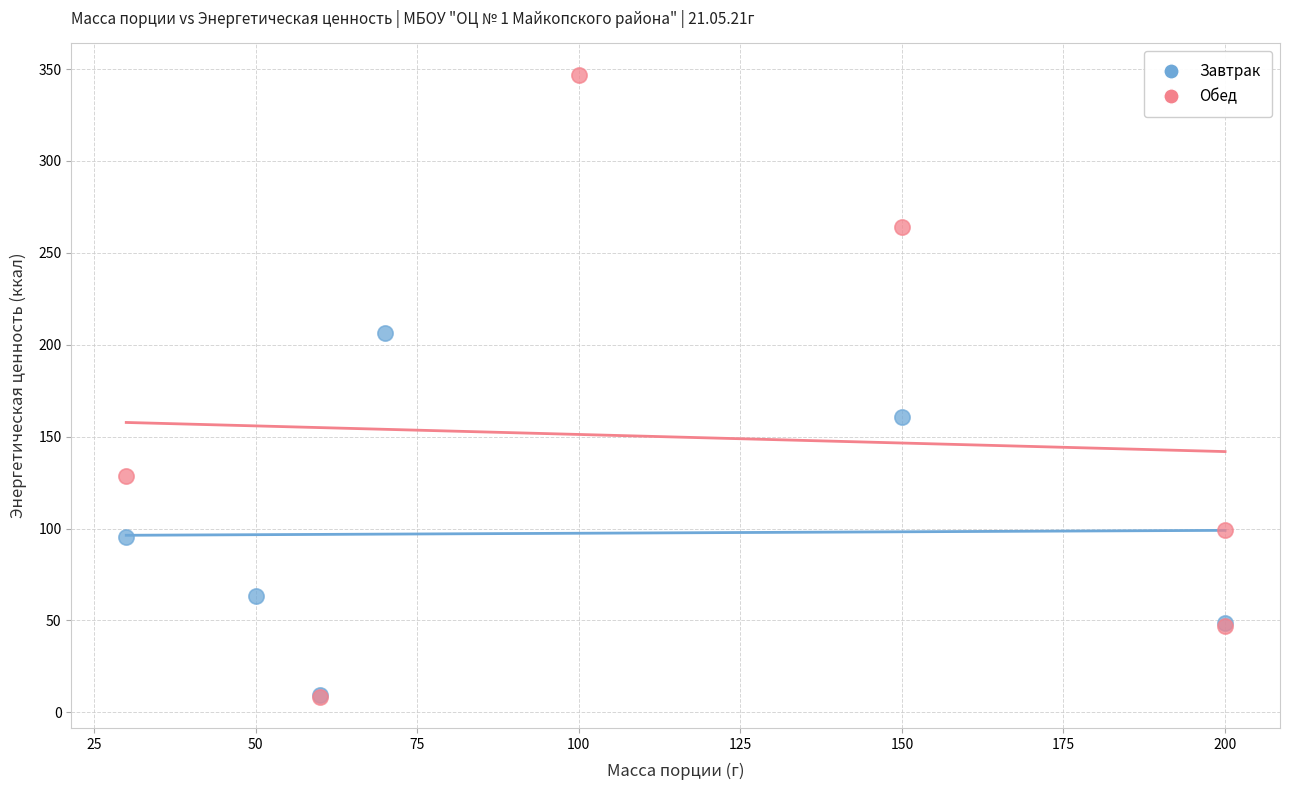

Which series has the largest Y range (max minus min)?

Обед